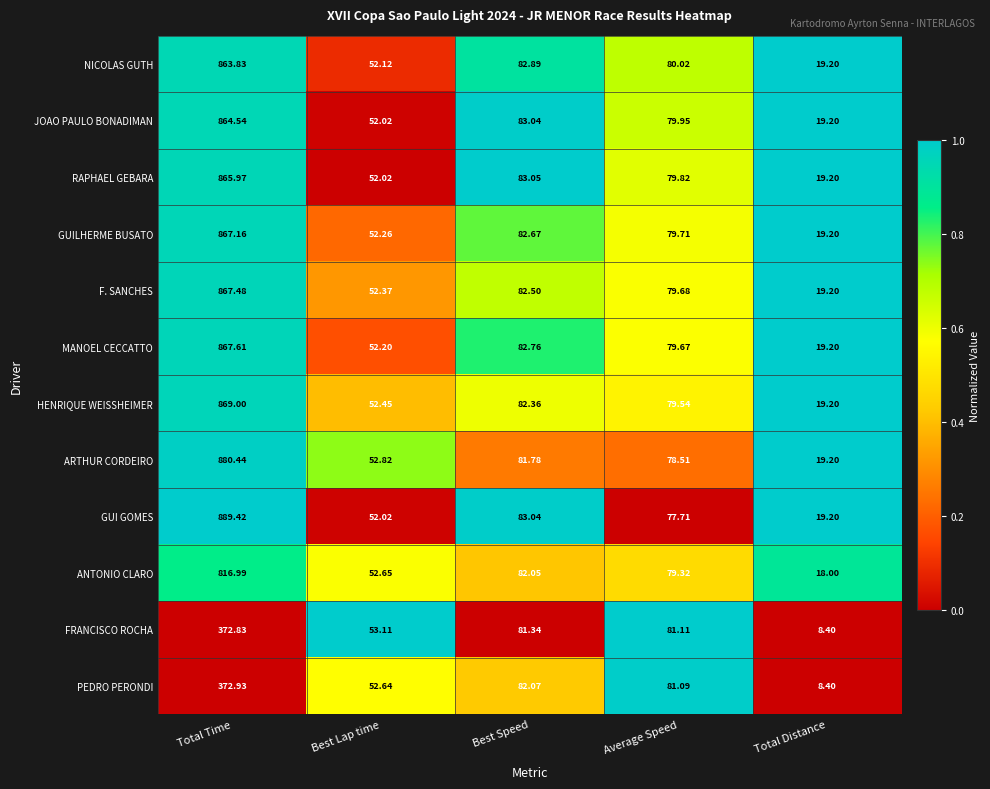

Count the number of data series in this chart.

12